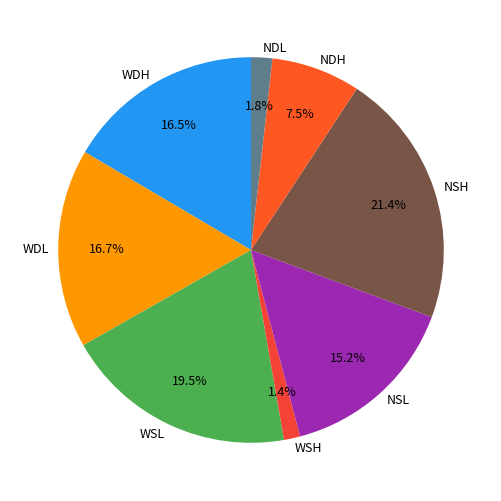

Does NSL represent more than half of the total?

No